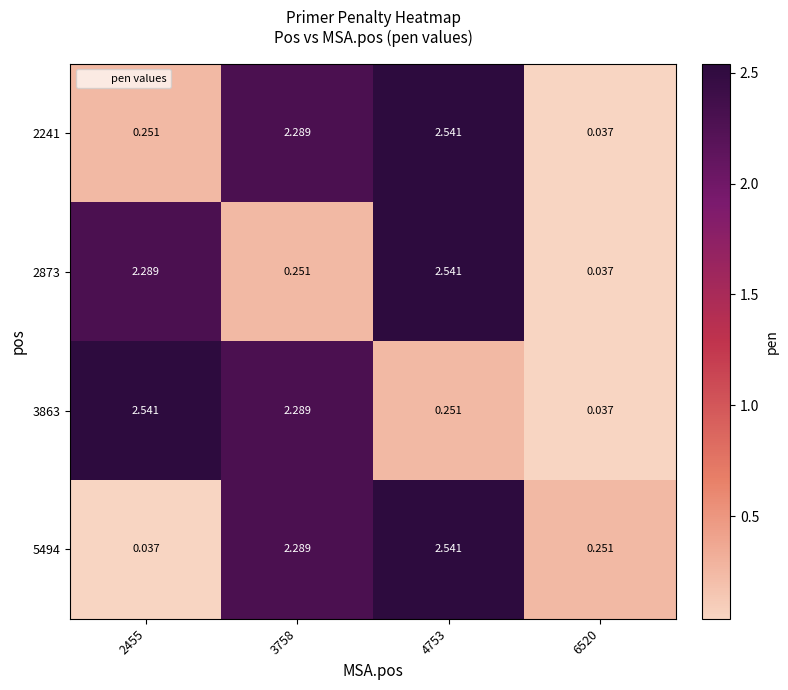

At how many categories does at least one series exceed 1?

3